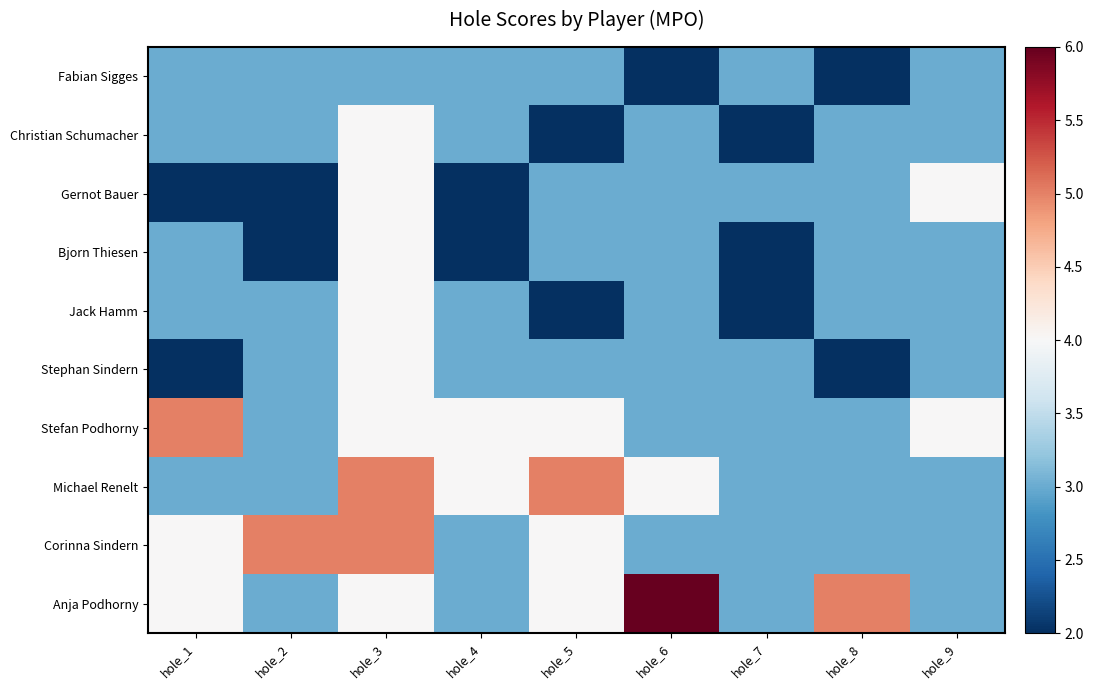

Reading left to right, what are all the values shown in this chart?

Fabian Sigges: hole_1=3	hole_2=3	hole_3=3	hole_4=3	hole_5=3	hole_6=2	hole_7=3	hole_8=2	hole_9=3
Christian Schumacher: hole_1=3	hole_2=3	hole_3=4	hole_4=3	hole_5=2	hole_6=3	hole_7=2	hole_8=3	hole_9=3
Gernot Bauer: hole_1=2	hole_2=2	hole_3=4	hole_4=2	hole_5=3	hole_6=3	hole_7=3	hole_8=3	hole_9=4
Bjorn Thiesen: hole_1=3	hole_2=2	hole_3=4	hole_4=2	hole_5=3	hole_6=3	hole_7=2	hole_8=3	hole_9=3
Jack Hamm: hole_1=3	hole_2=3	hole_3=4	hole_4=3	hole_5=2	hole_6=3	hole_7=2	hole_8=3	hole_9=3
Stephan Sindern: hole_1=2	hole_2=3	hole_3=4	hole_4=3	hole_5=3	hole_6=3	hole_7=3	hole_8=2	hole_9=3
Stefan Podhorny: hole_1=5	hole_2=3	hole_3=4	hole_4=4	hole_5=4	hole_6=3	hole_7=3	hole_8=3	hole_9=4
Michael Renelt: hole_1=3	hole_2=3	hole_3=5	hole_4=4	hole_5=5	hole_6=4	hole_7=3	hole_8=3	hole_9=3
Corinna Sindern: hole_1=4	hole_2=5	hole_3=5	hole_4=3	hole_5=4	hole_6=3	hole_7=3	hole_8=3	hole_9=3
Anja Podhorny: hole_1=4	hole_2=3	hole_3=4	hole_4=3	hole_5=4	hole_6=6	hole_7=3	hole_8=5	hole_9=3